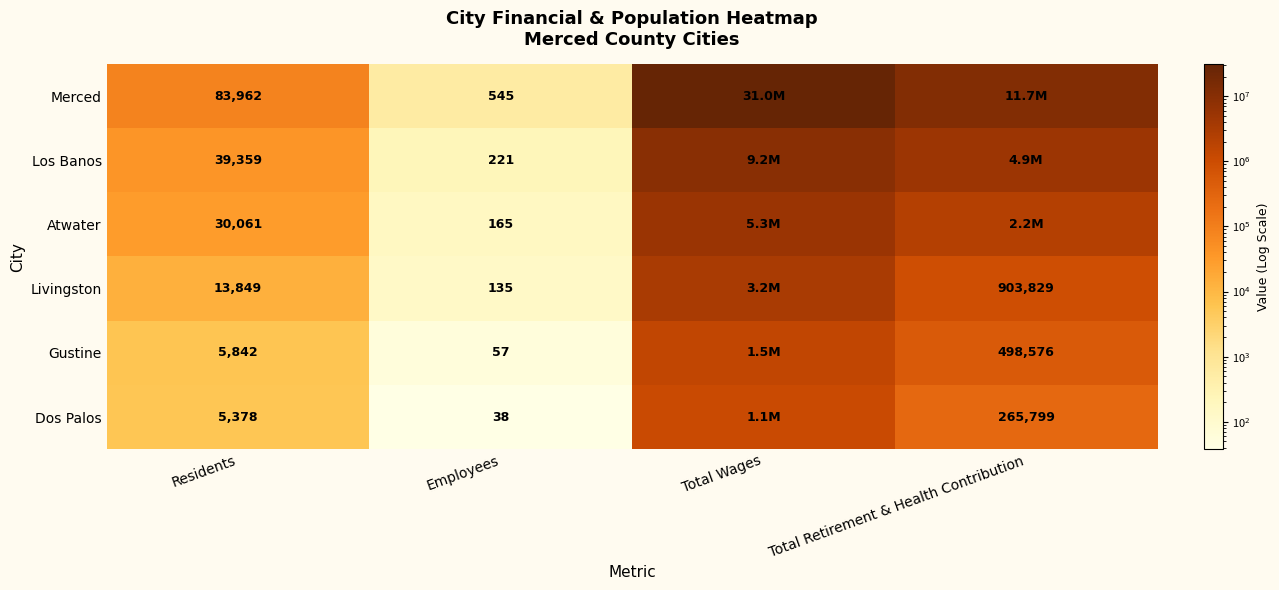

Count the number of categories in the chart.

4